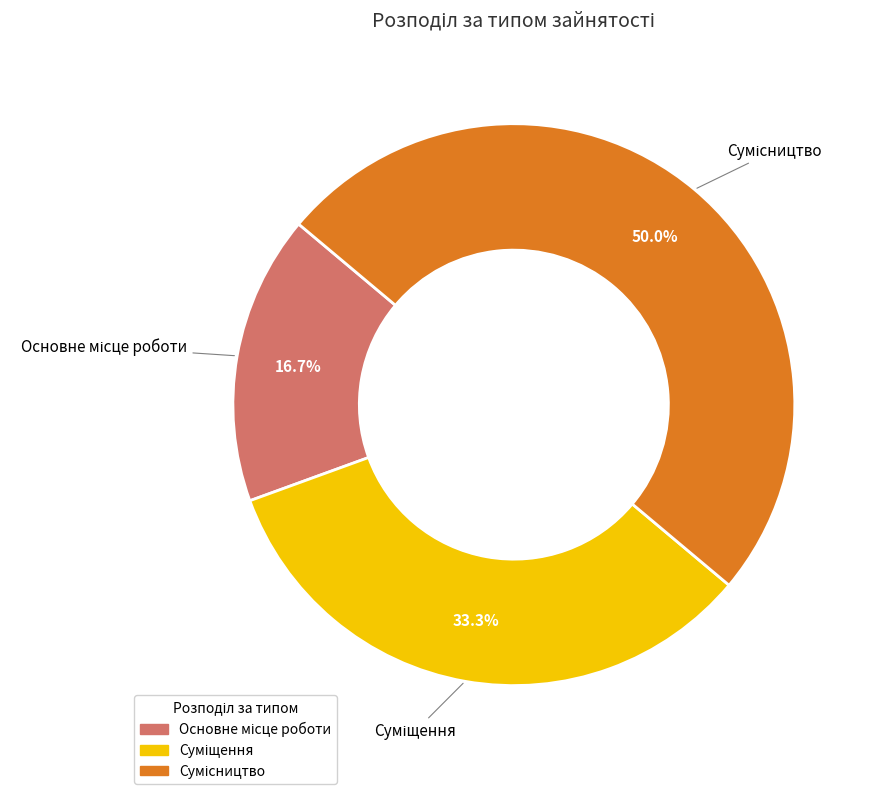

To the nearest percent, what is the combined percentage of Сумісництво and Основне місце роботи?

67%